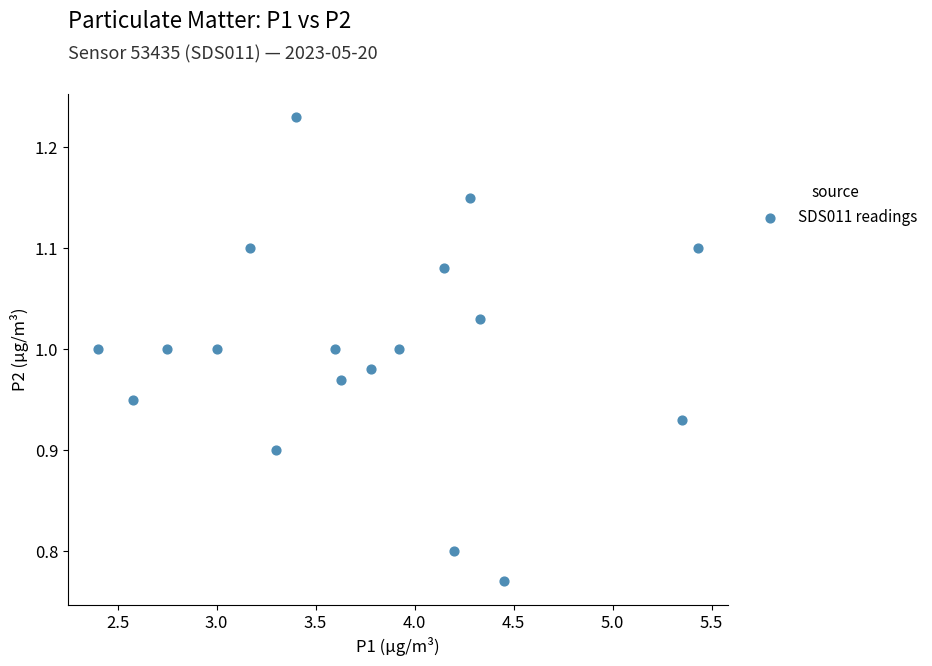

What is the range of Y values (max minus min)?

0.5